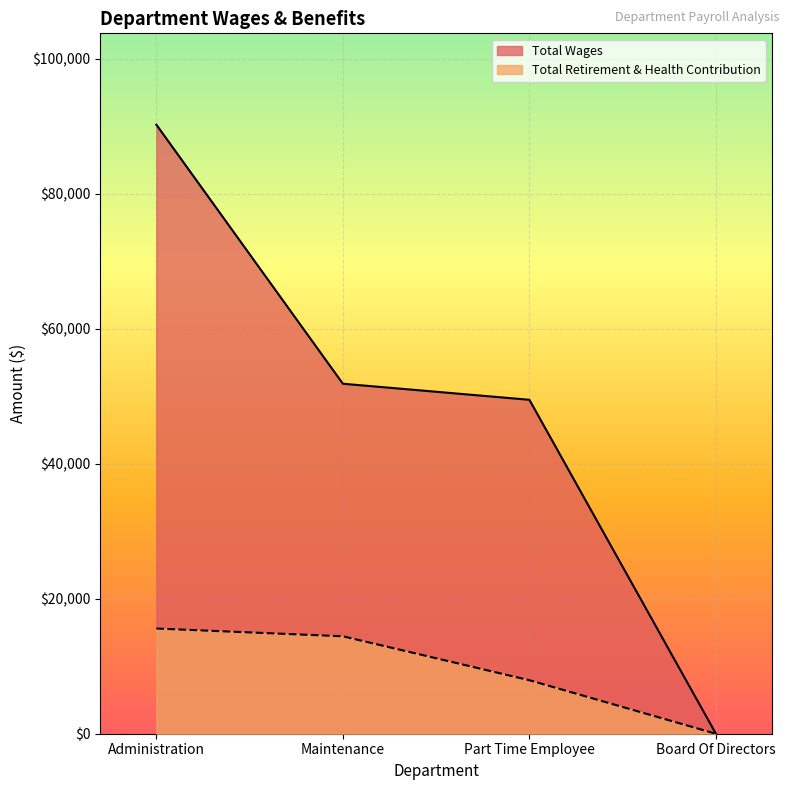

Which series has the widest spread of values?

Total Wages